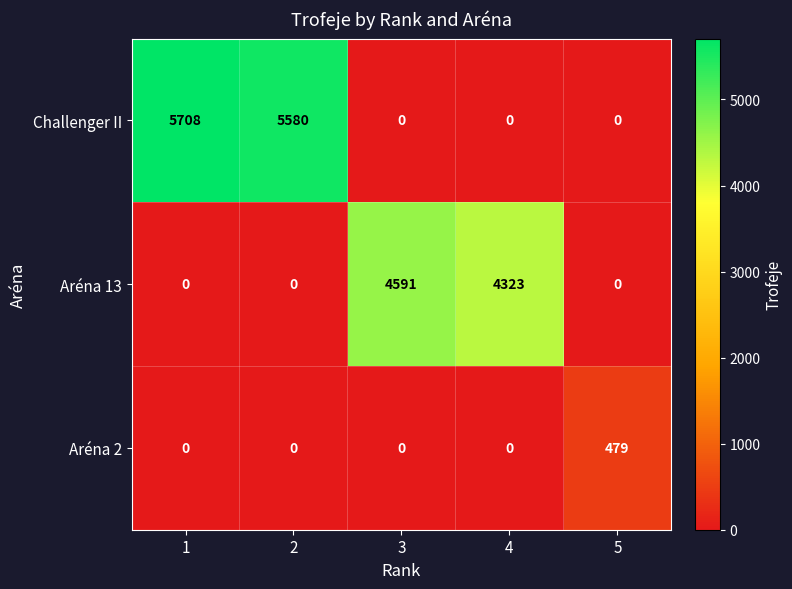

Reading right to left, list all the values displayed in this chart.

Challenger II: 0	0	0	5580	5708
Aréna 13: 0	4323	4591	0	0
Aréna 2: 479	0	0	0	0